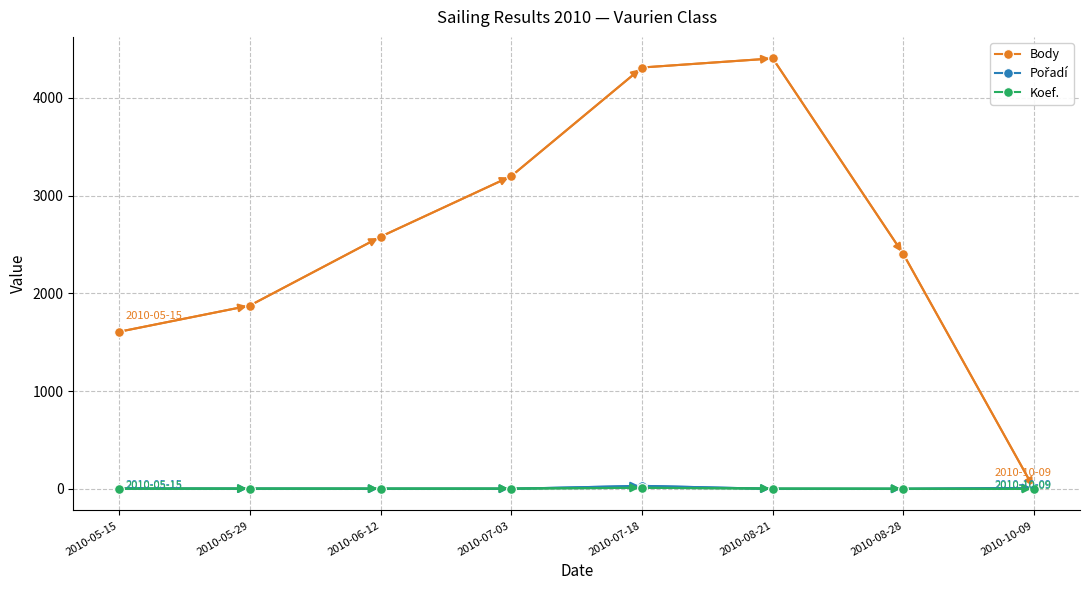

What is the maximum value shown in the chart?

4404